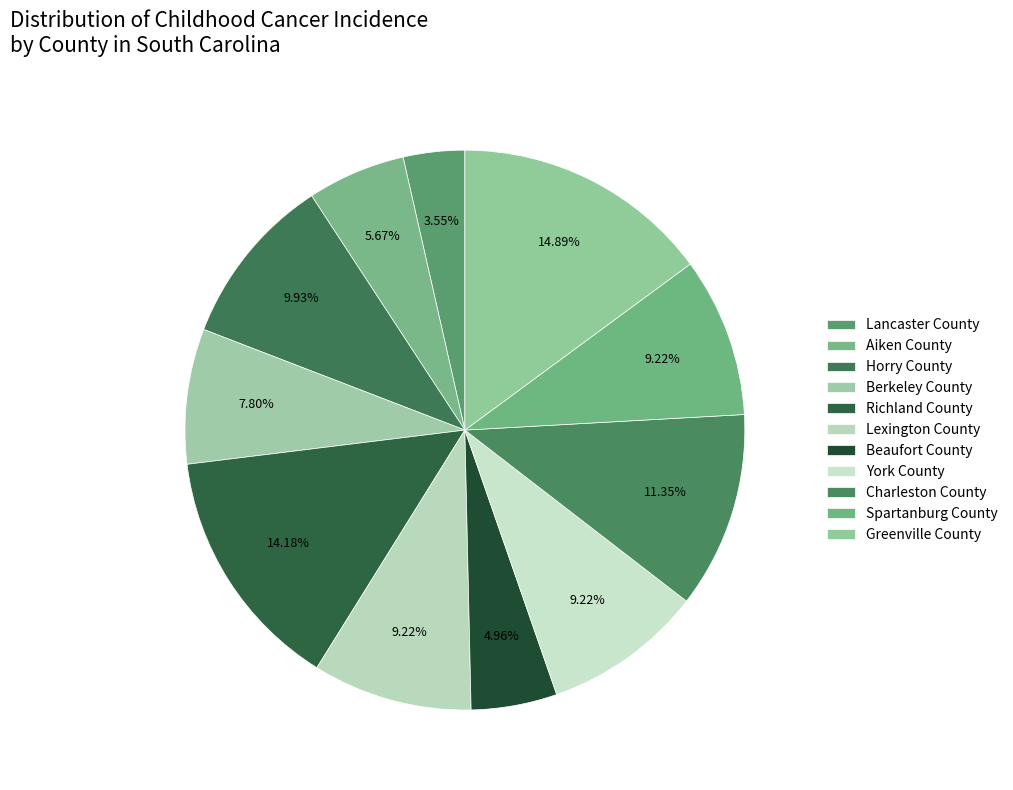

Count the number of slices in the pie.

11